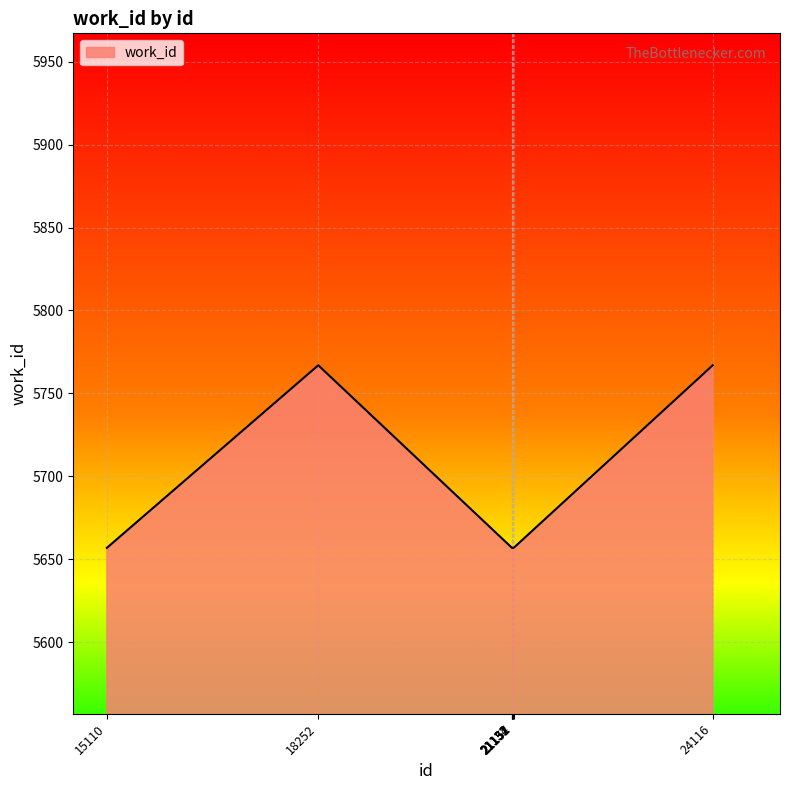

What is the minimum value shown in the chart?

5657